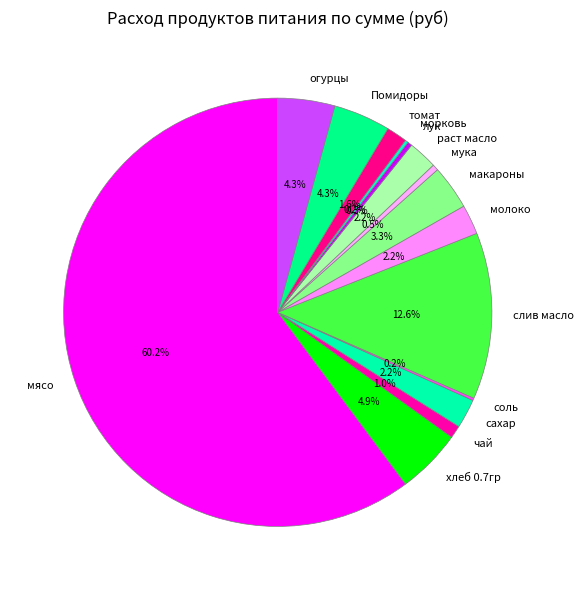

Which slice represents more than half of the pie?

мясо